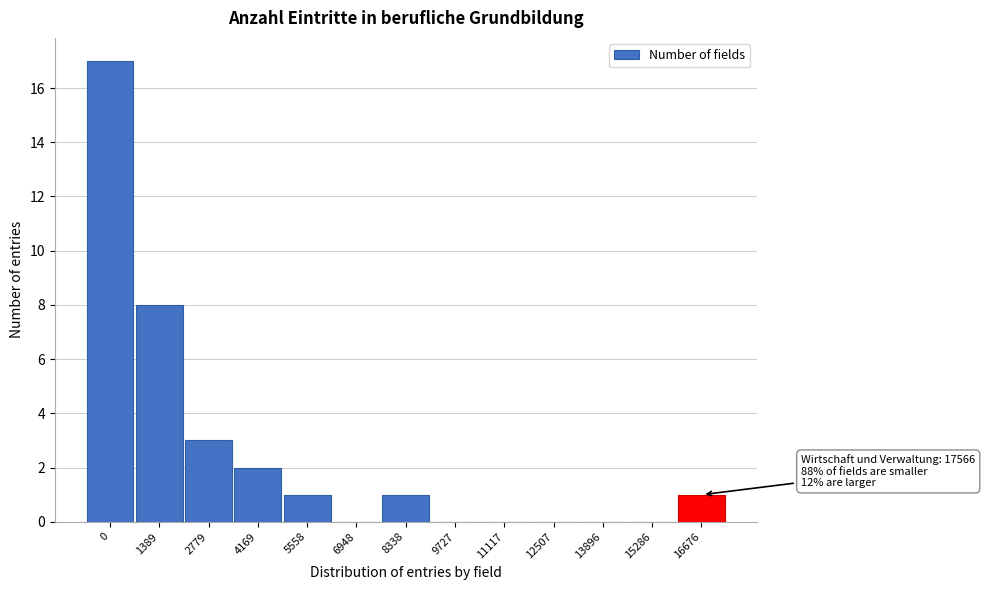

Reading left to right, what are all the values shown in this chart?

0=17	1389=8	2779=3	4169=2	5558=1	6948=0	8338=1	9727=0	11117=0	12507=0	13896=0	15286=0	16676=1